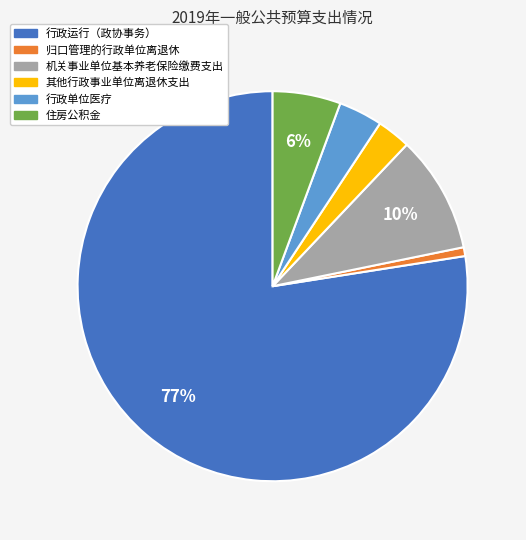

Does 其他行政事业单位离退休支出 represent more than half of the total?

No